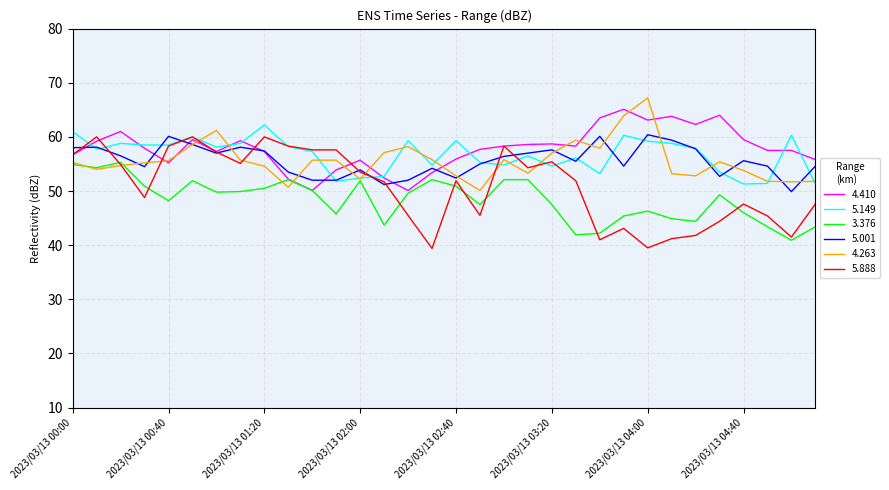

Which series has the widest spread of values?

5.888